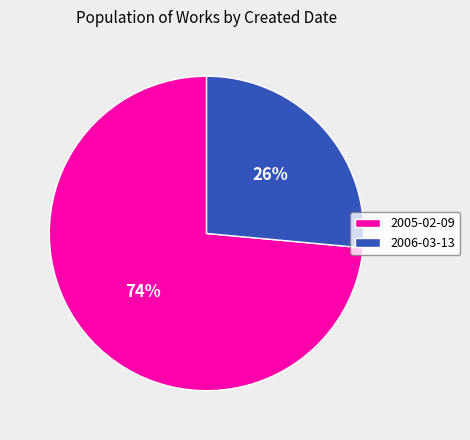

Rank the categories by value from highest to lowest.

2005-02-09, 2006-03-13